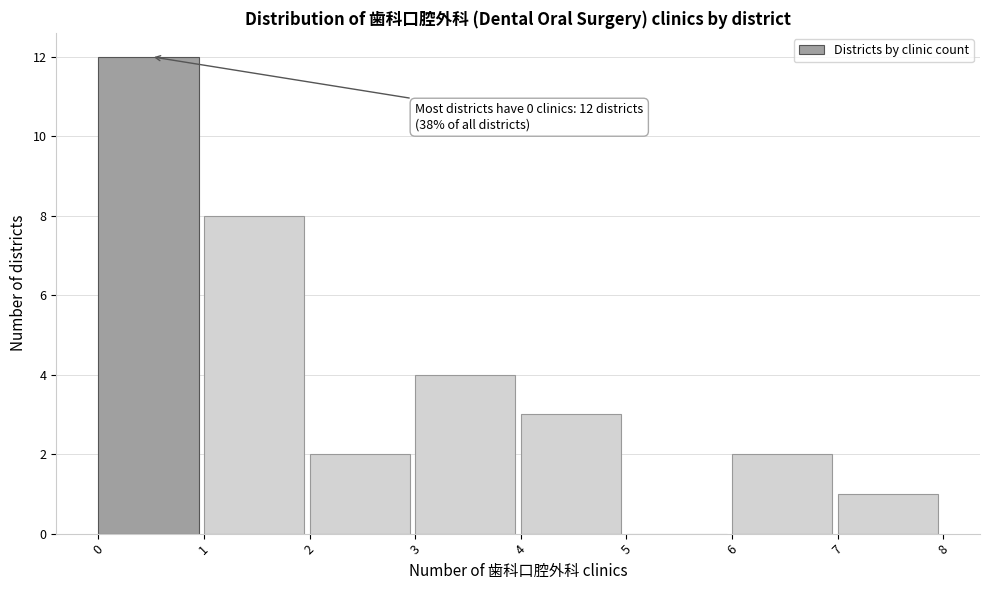

Over which range of the x-axis is the bar tallest?

0 to 1